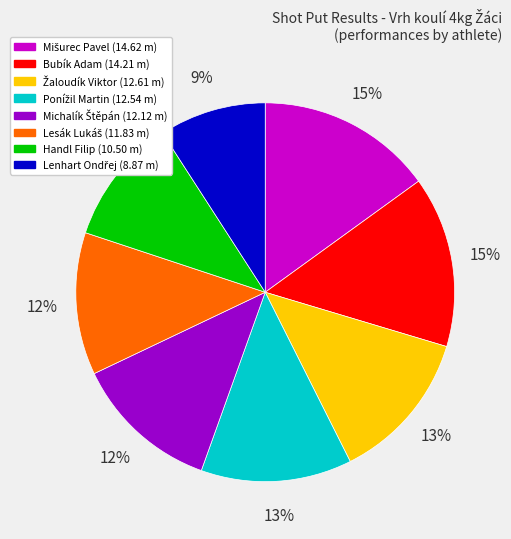

The Bubík Adam slice represents 2% of the pie. True or false?

False